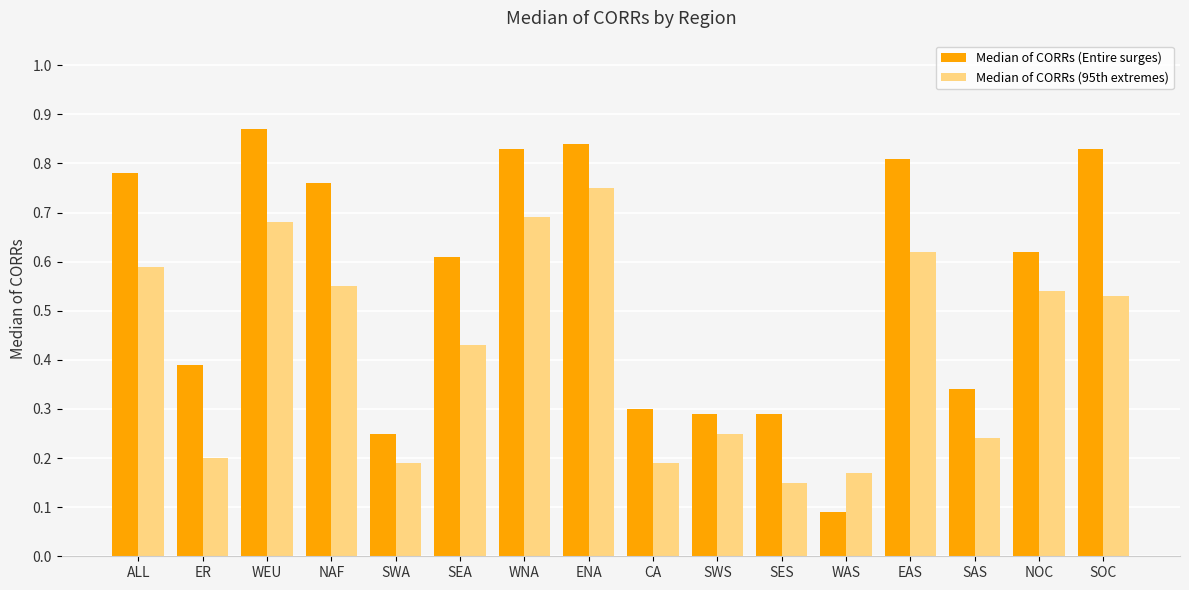

At which label is Median of CORRs (95th extremes) closest to 0?

SES